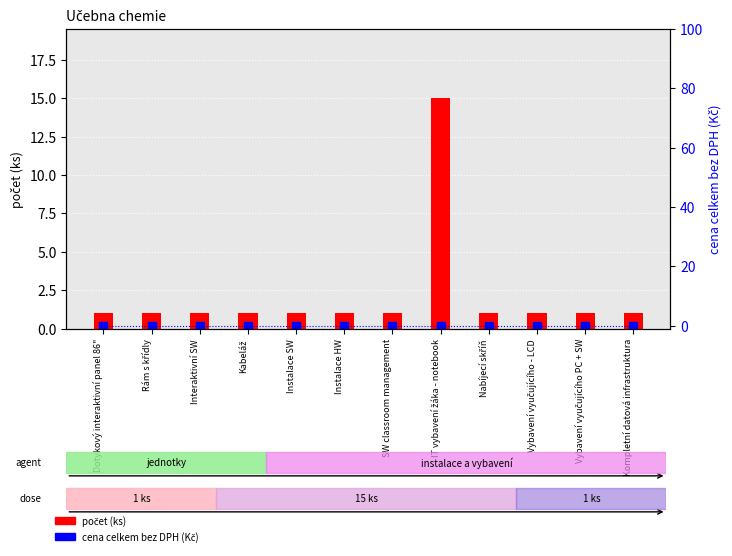

What is the total value across all series at IT vybavení žáka - notebook?

15